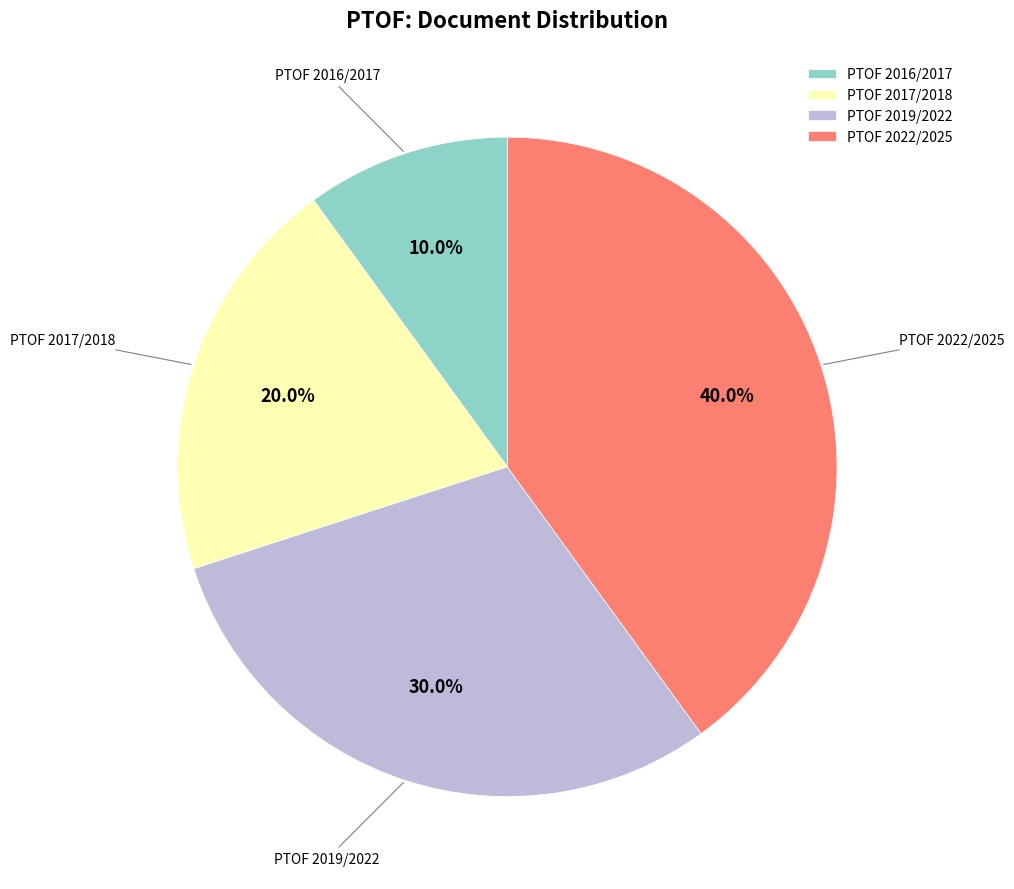

Approximately how many times larger is the value at PTOF 2017/2018 compared to PTOF 2022/2025?

0.5